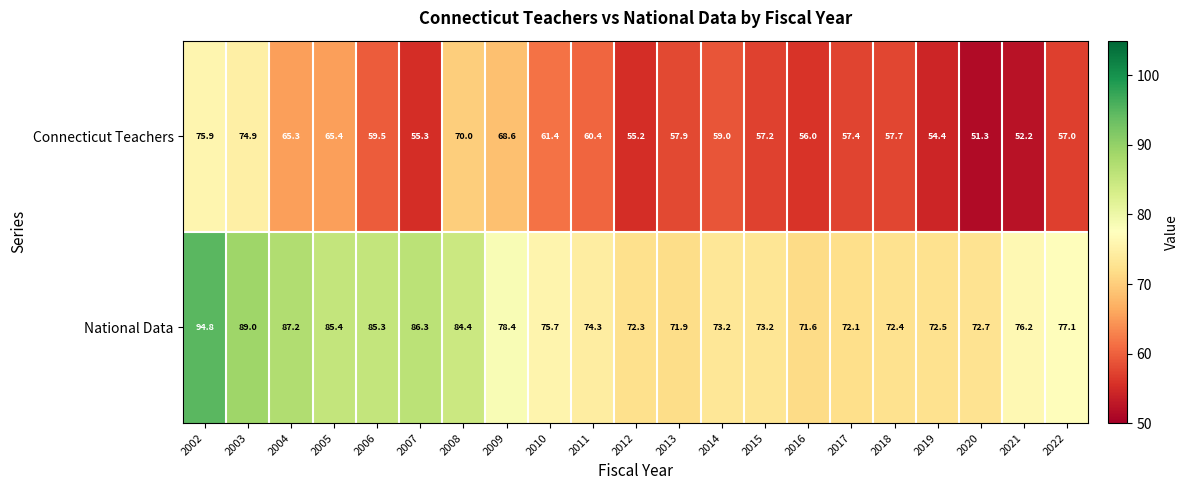

True or false: Connecticut Teachers has a value of 57.7 at 2018.

True